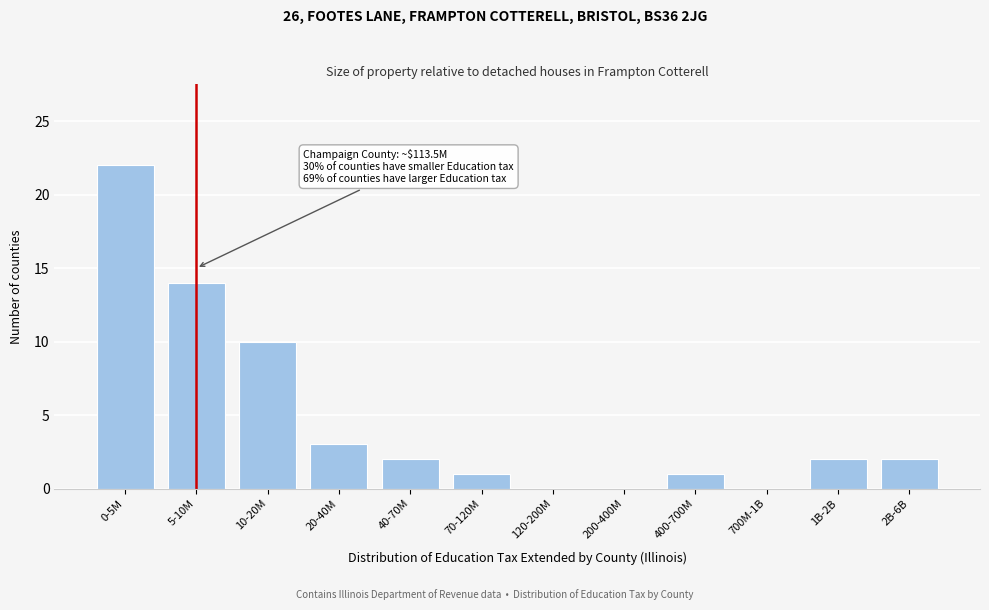

Reading left to right, transcribe all the data shown in this chart.

0-5M=22	5-10M=14	10-20M=10	20-40M=3	40-70M=2	70-120M=1	120-200M=0	200-400M=0	400-700M=1	700M-1B=0	1B-2B=2	2B-6B=2